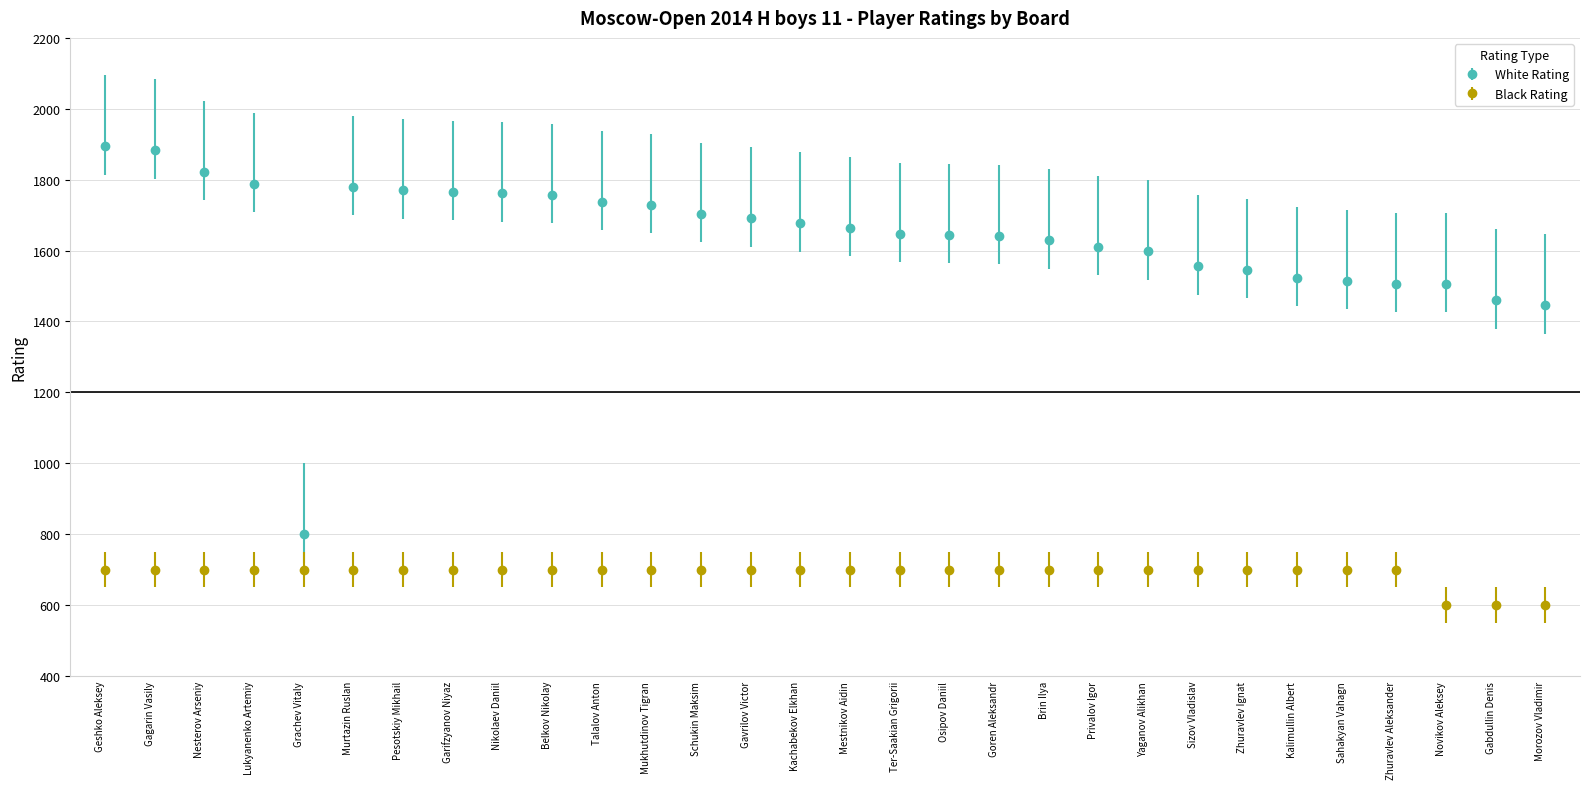

List the series in order of their peak value, highest first.

White Rating, Black Rating